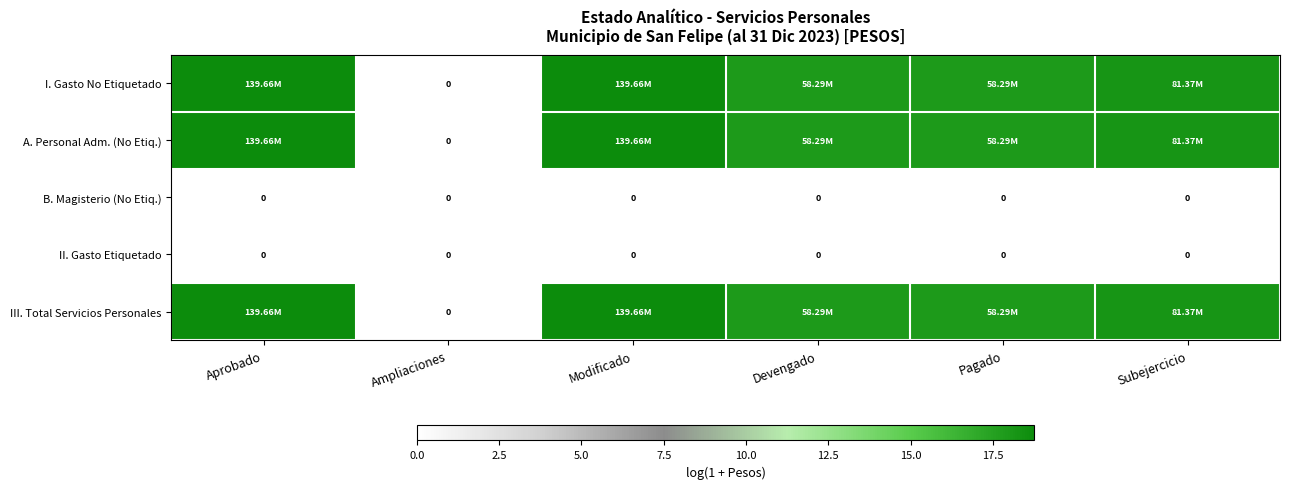

Is it true that A. Personal Adm. (No Etiq.) equals 18.8 at Modificado?

True